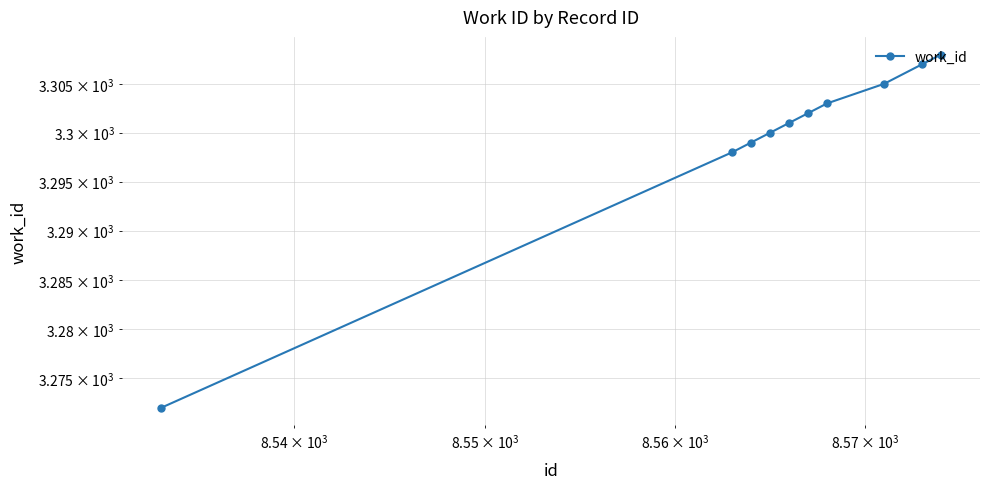

How many distinct data groups are displayed?

1